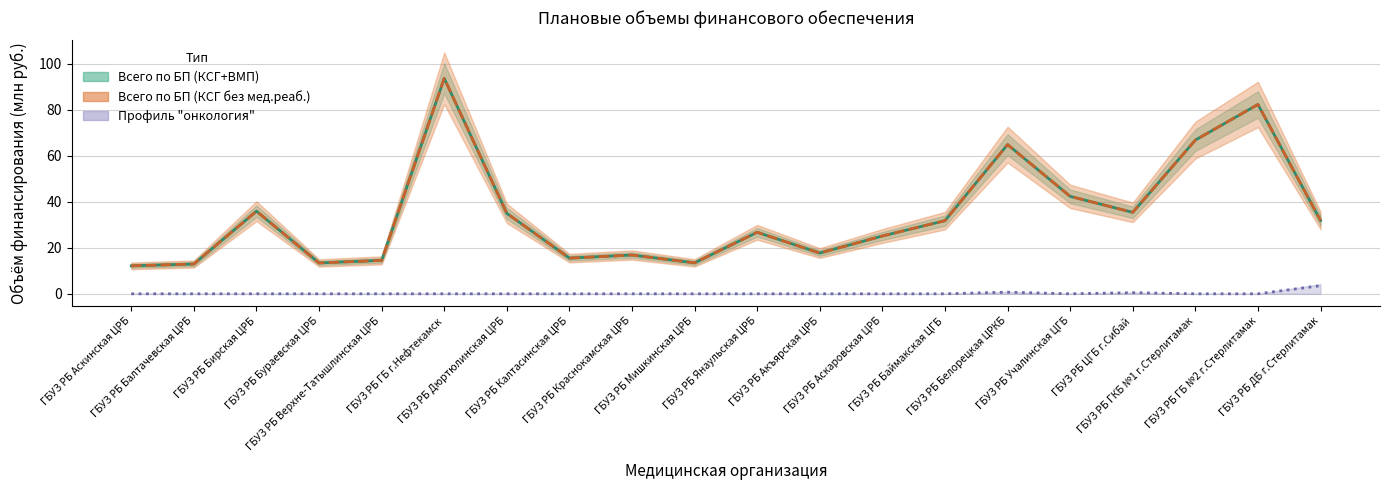

Rank the series by their maximum value, from highest to lowest.

Всего по БП (КСГ+ВМП), Всего по БП (КСГ без мед.реаб.), профиль "онкология"